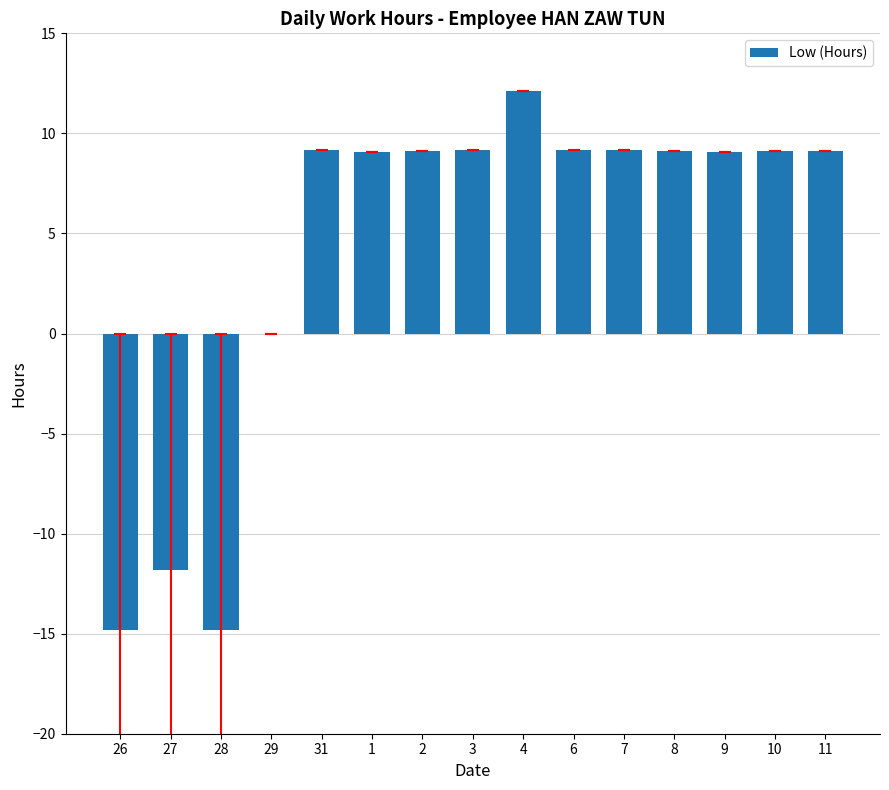

Which has a higher value, 31 or 26?

31